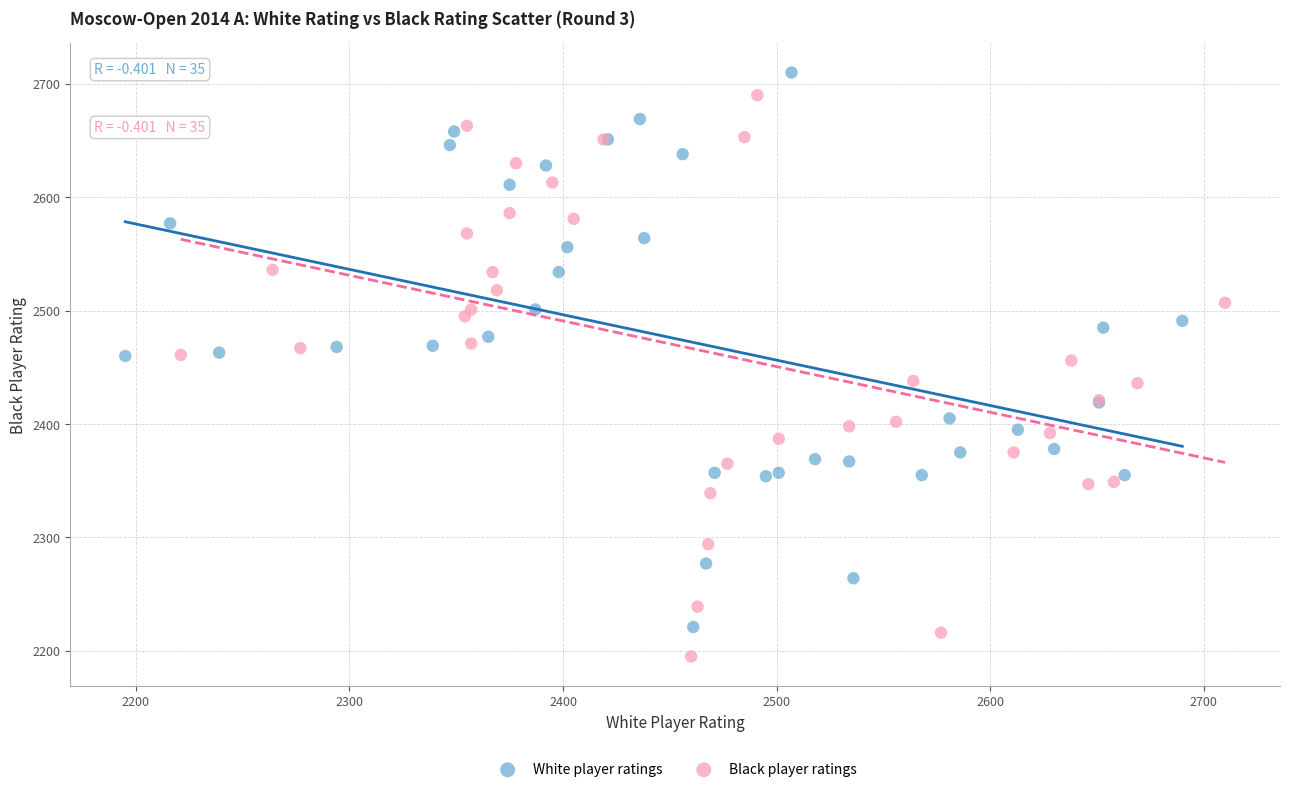

Which series has the widest spread of Y values?

Black player ratings